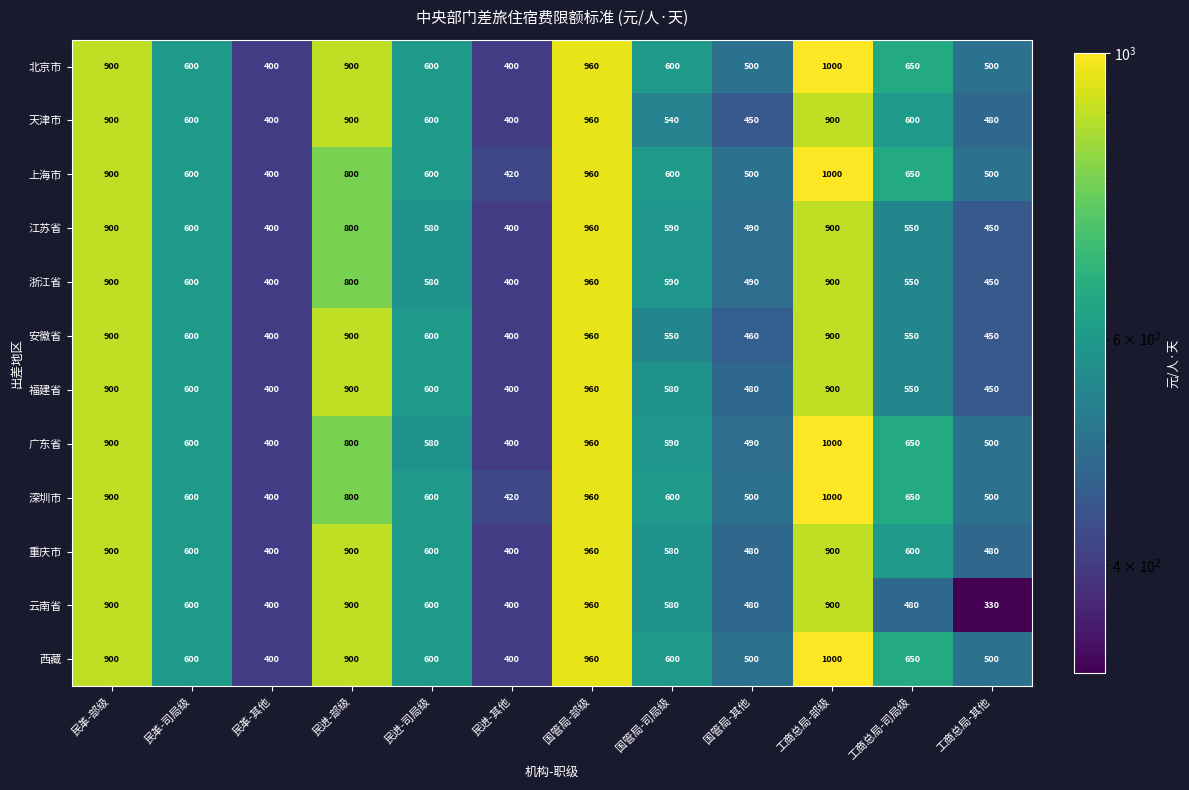

Which series has the largest range (max minus min)?

云南省